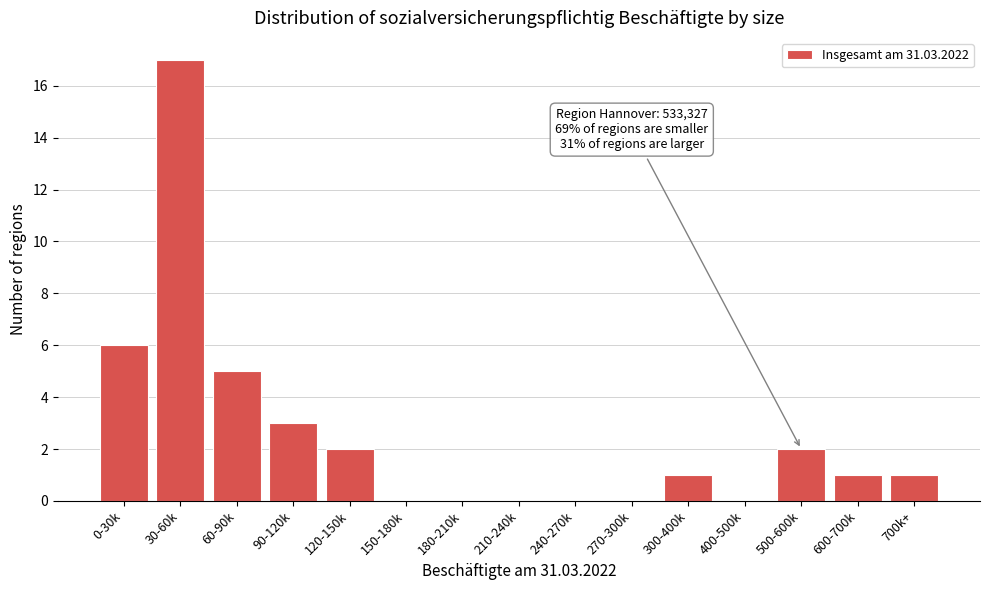

Reading right to left, list all the values displayed in this chart.

700k+=1	600-700k=1	500-600k=2	400-500k=0	300-400k=1	270-300k=0	240-270k=0	210-240k=0	180-210k=0	150-180k=0	120-150k=2	90-120k=3	60-90k=5	30-60k=17	0-30k=6